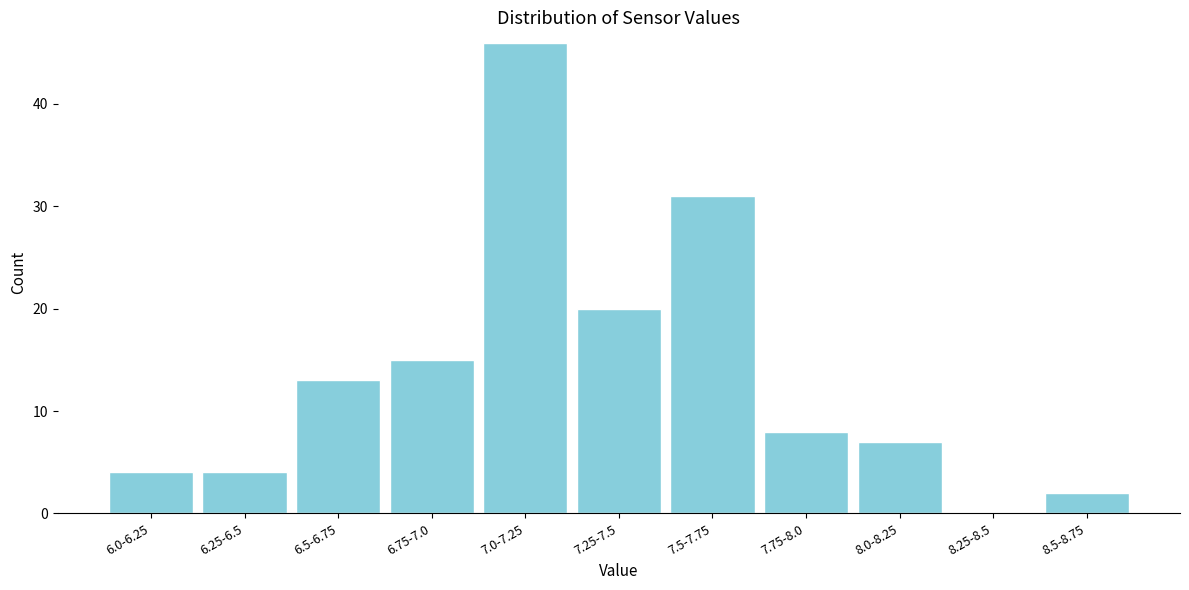

Reading right to left, transcribe all the data shown in this chart.

8.5-8.75=2	8.25-8.5=0	8.0-8.25=7	7.75-8.0=8	7.5-7.75=31	7.25-7.5=20	7.0-7.25=46	6.75-7.0=15	6.5-6.75=13	6.25-6.5=4	6.0-6.25=4